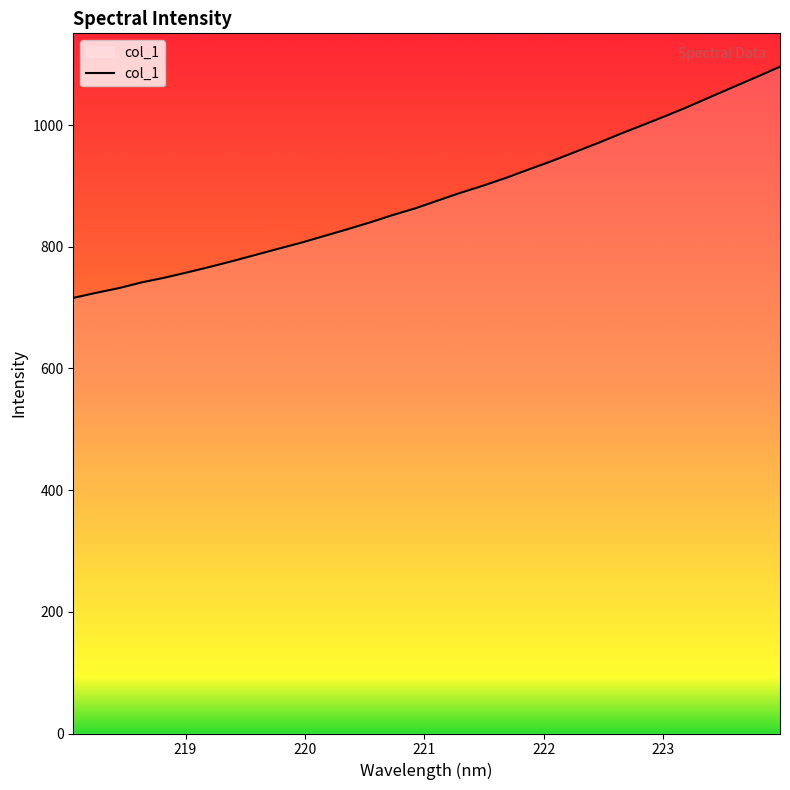

What is the difference between the maximum and minimum values?

380.0